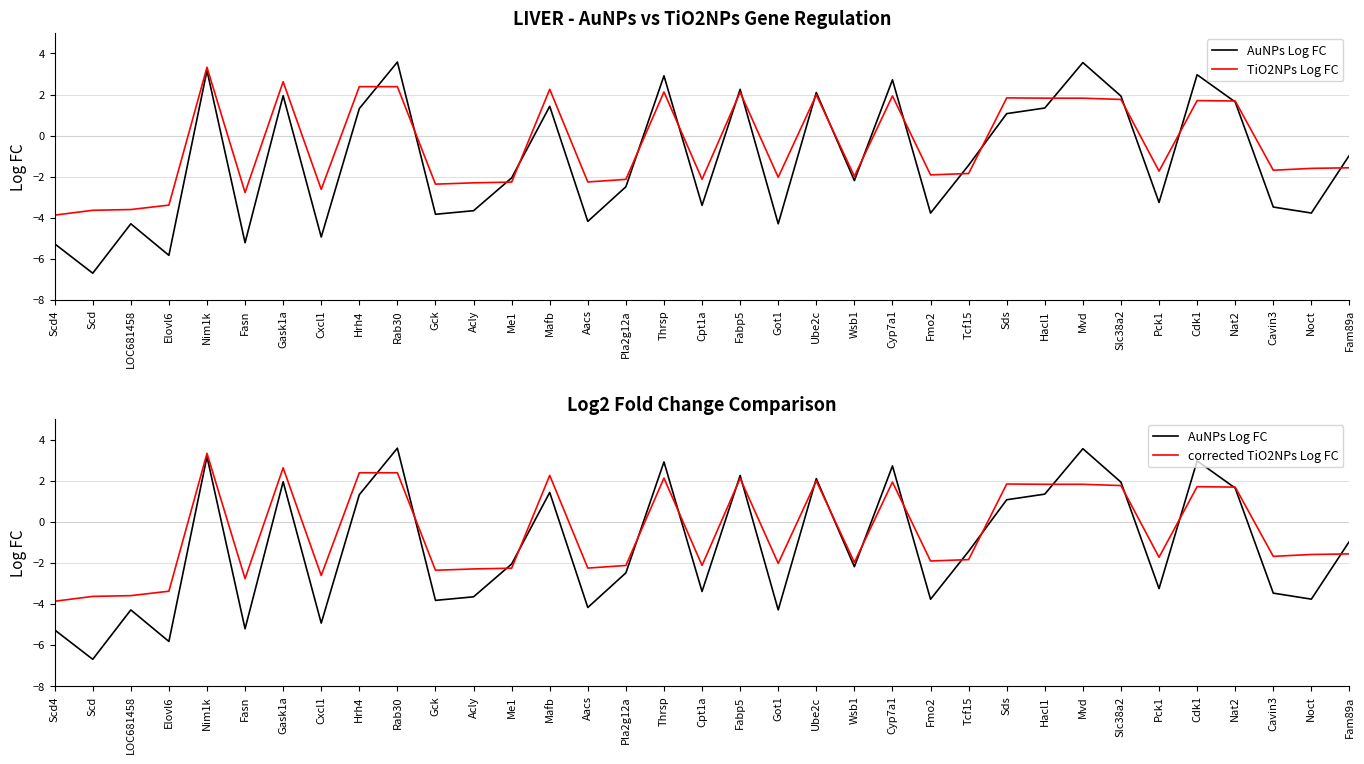

Is it true that TiO2NPs Log FC equals -1.6 at Fam89a?

True